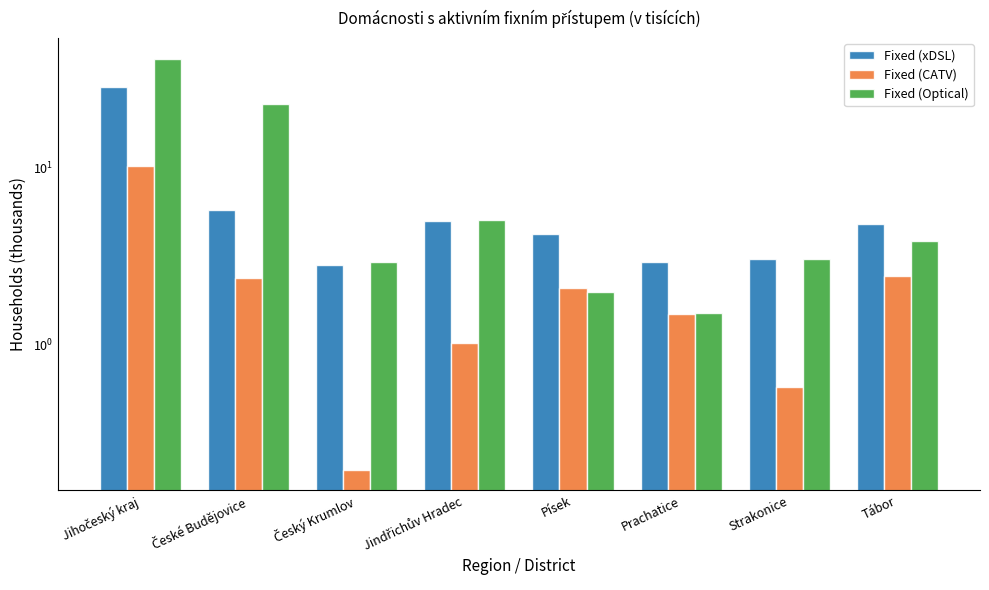

At which category is the sum across all series the highest?

Jihočeský kraj